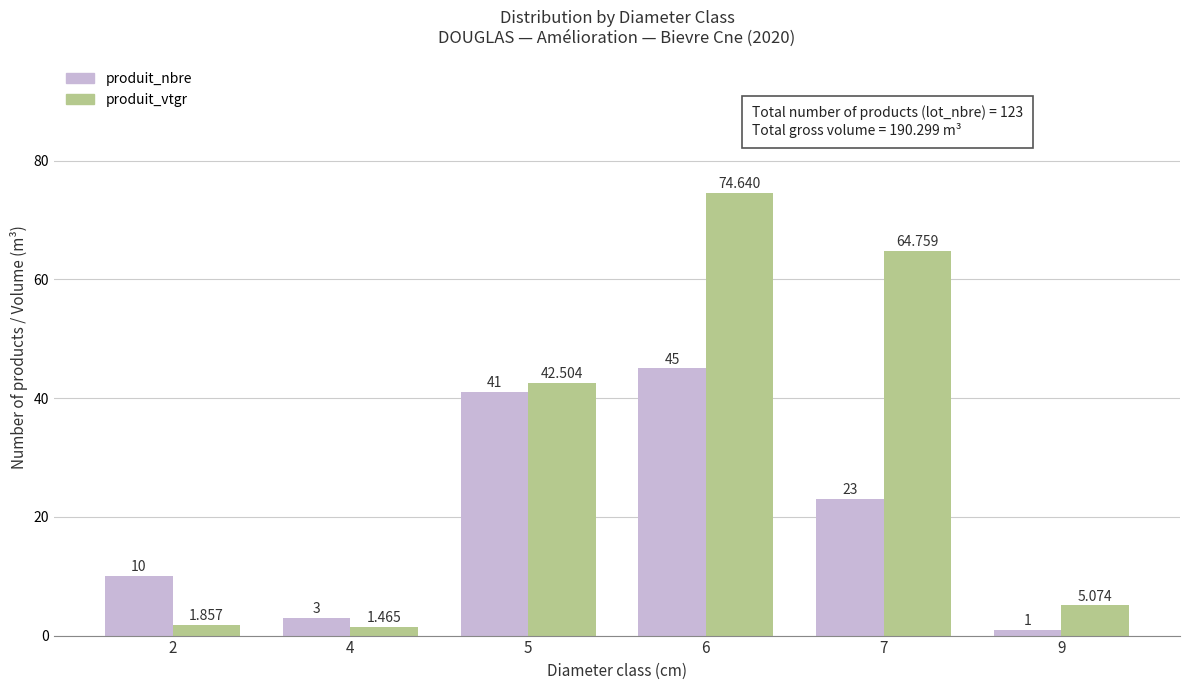

What is the average value of the produit_nbre series?

20.5